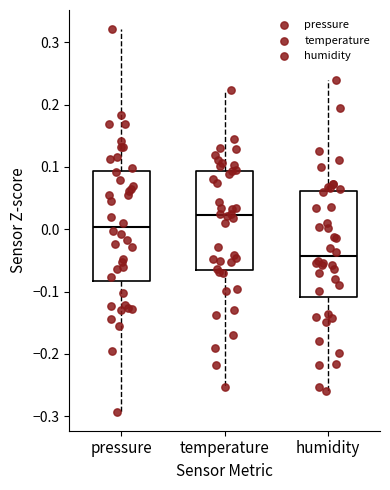

Reading left to right, read every box against the y-axis: the position of its median line, the range the box covers, and the ends of its whiskers. The values are not printed on the chart, so give them approximately, as read against the axis.

pressure: median 0.00, box -0.08 to 0.09, whiskers -0.29 to 0.32
temperature: median 0.02, box -0.07 to 0.09, whiskers -0.25 to 0.22
humidity: median -0.04, box -0.11 to 0.06, whiskers -0.26 to 0.24